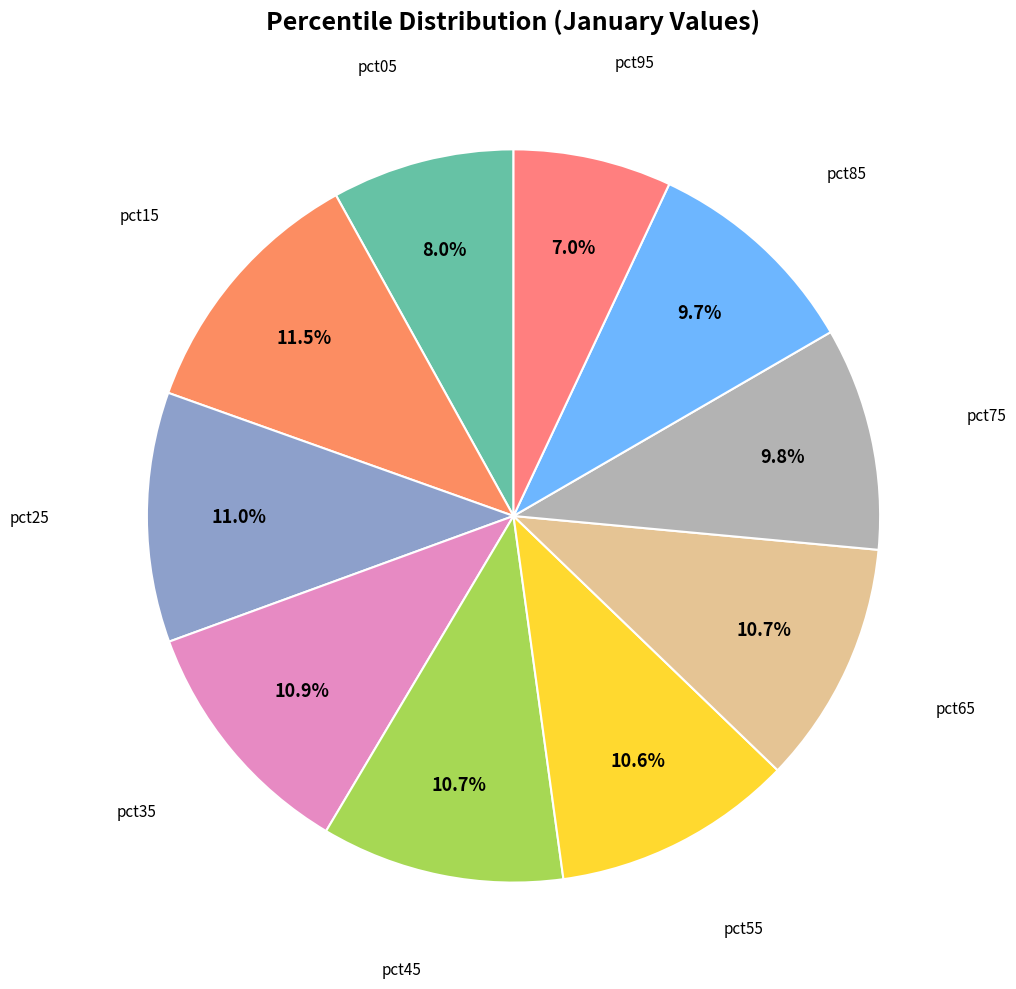

Count the number of slices in the pie.

10